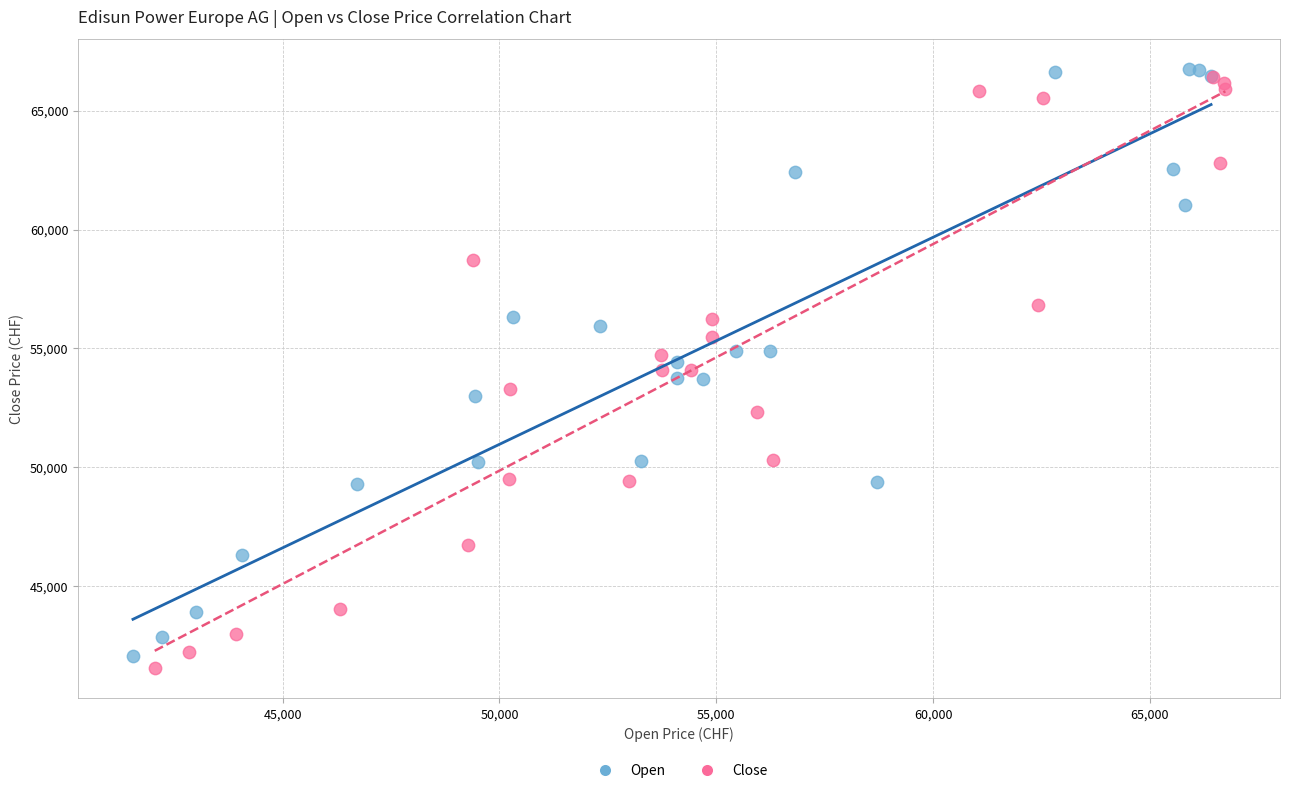

Which series contains the highest Y value?

Open